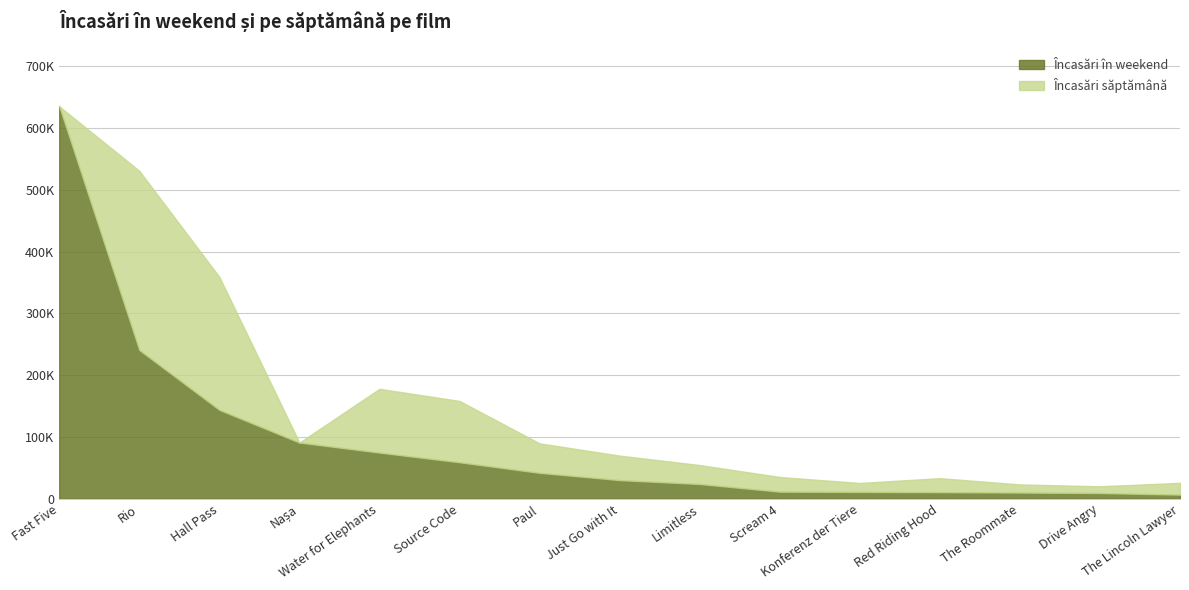

Rank the categories by Încasări în weekend value from lowest to highest.

The Lincoln Lawyer, Drive Angry, The Roommate, Red Riding Hood, Konferenz der Tiere, Scream 4, Limitless, Just Go with It, Paul, Source Code, Water for Elephants, Nașa, Hall Pass, Rio, Fast Five